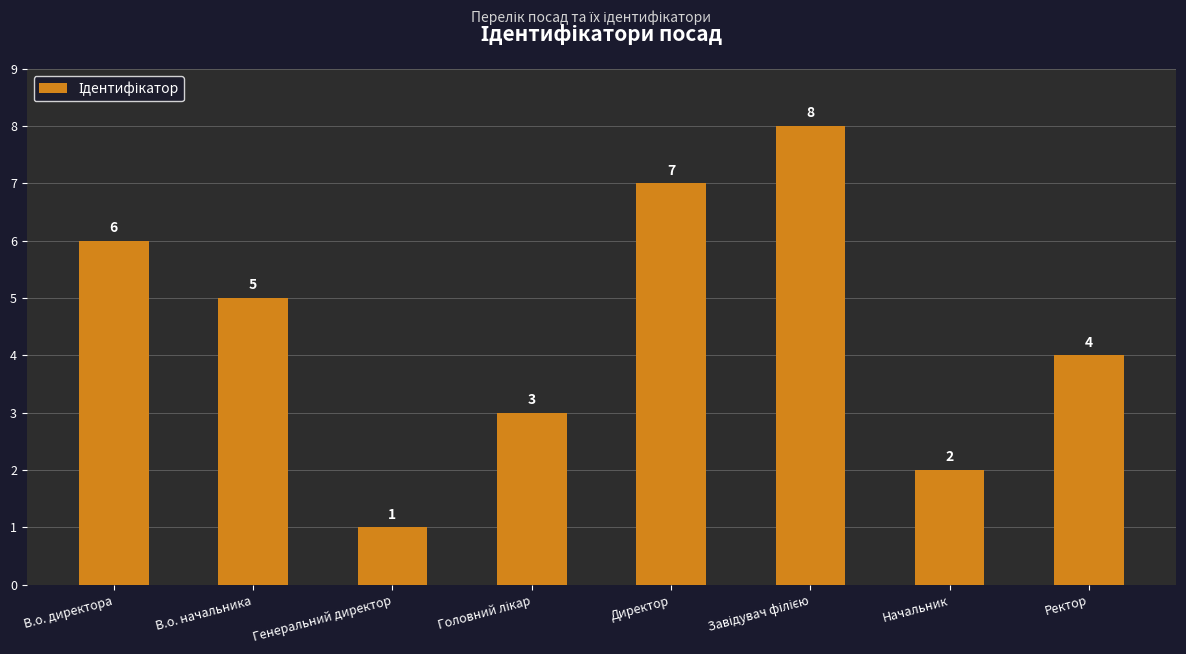

What is the difference between the values at Директор and Ректор?

3